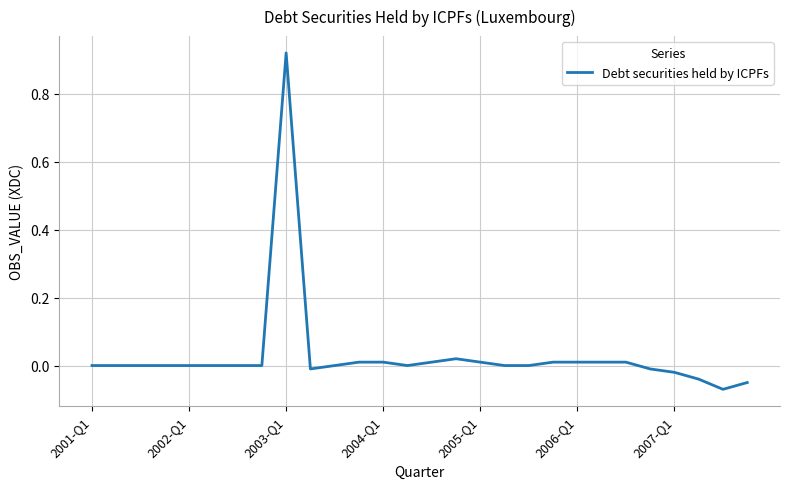

How many categories are shown in the chart?

28